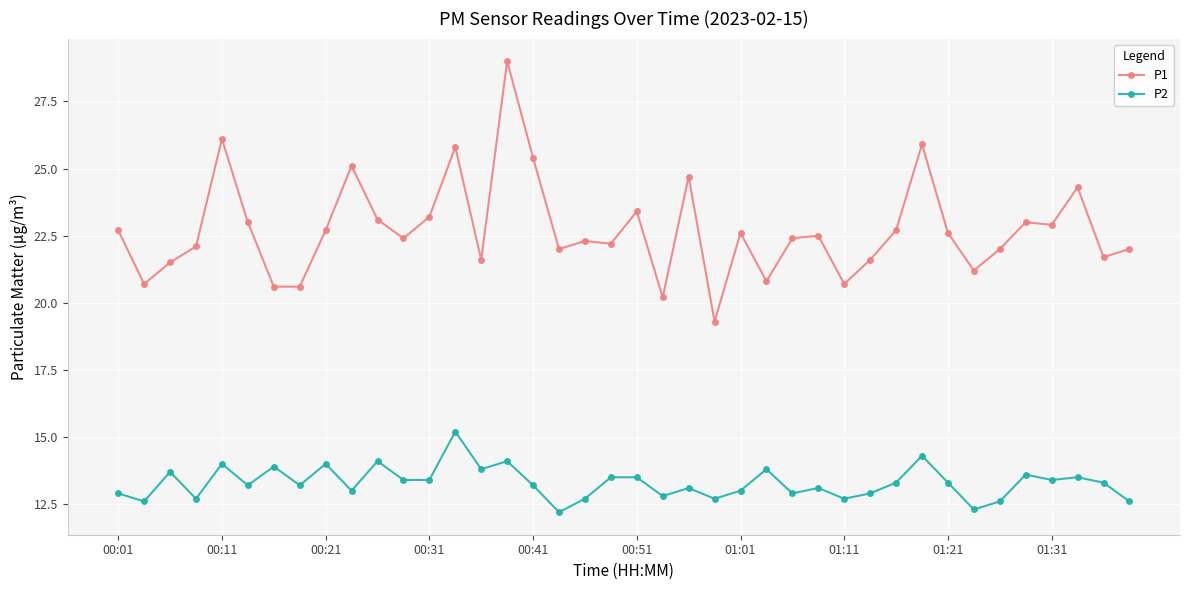

Is this an area chart (filled region under the line)?

No